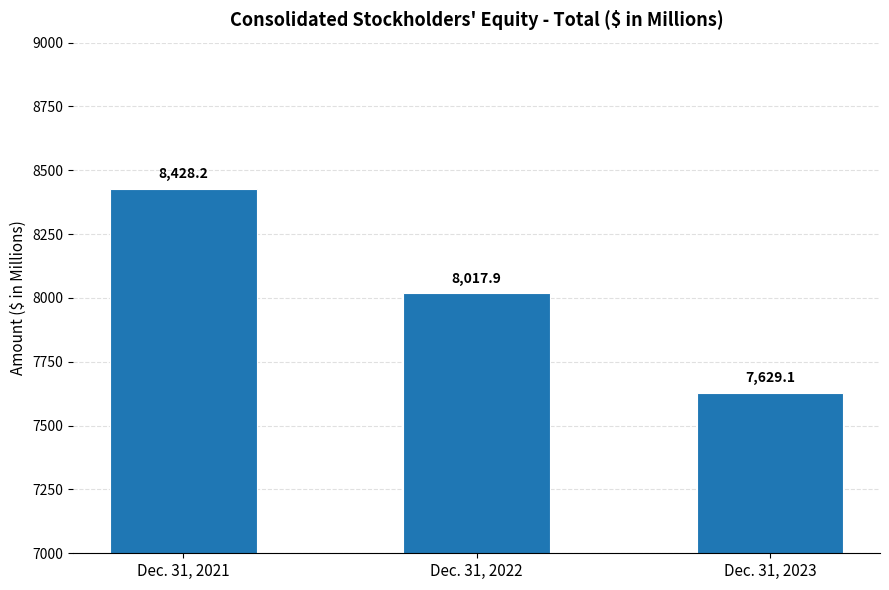

What is the difference between the maximum and minimum values?

799.1